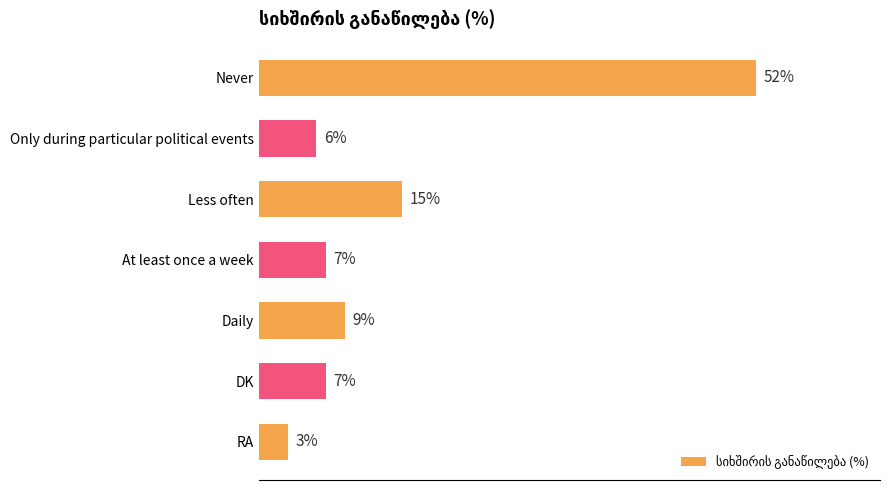

Which category has the highest value across all series?

Never